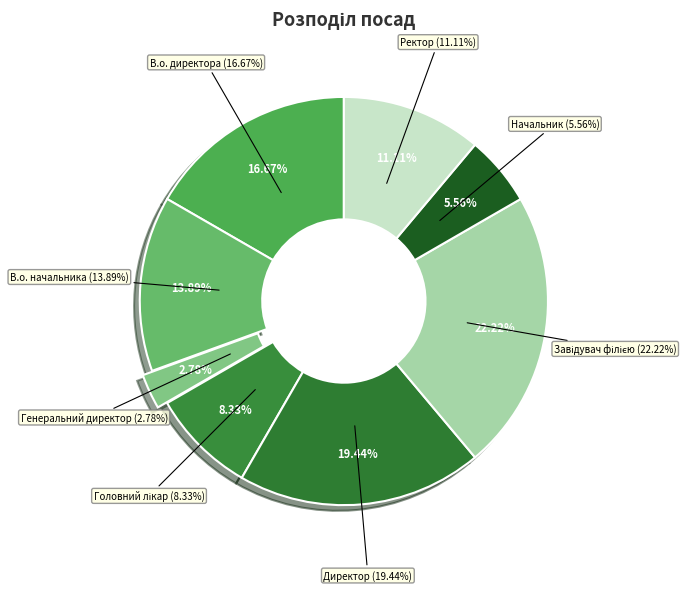

How many slices are in this pie chart?

8